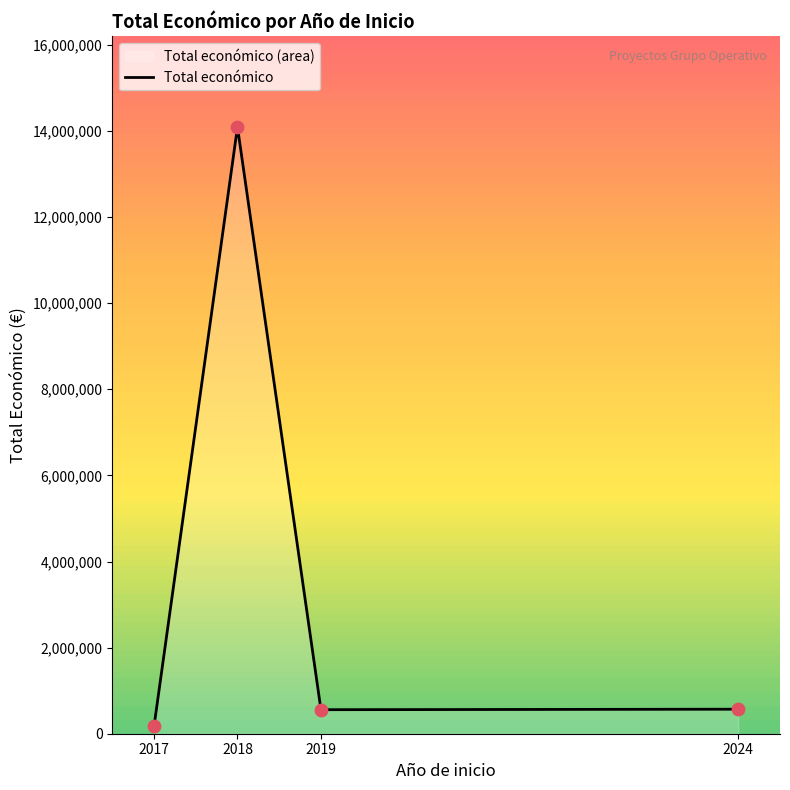

What is the change in value from 2018 to 2019?

-13533380